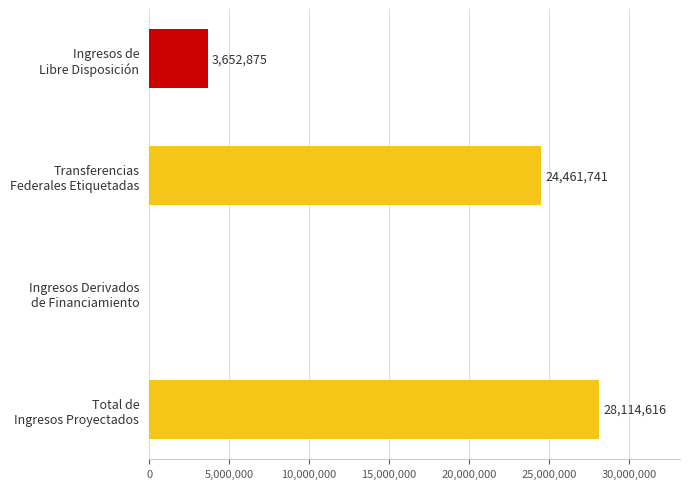

What is the greatest value displayed?

28114616